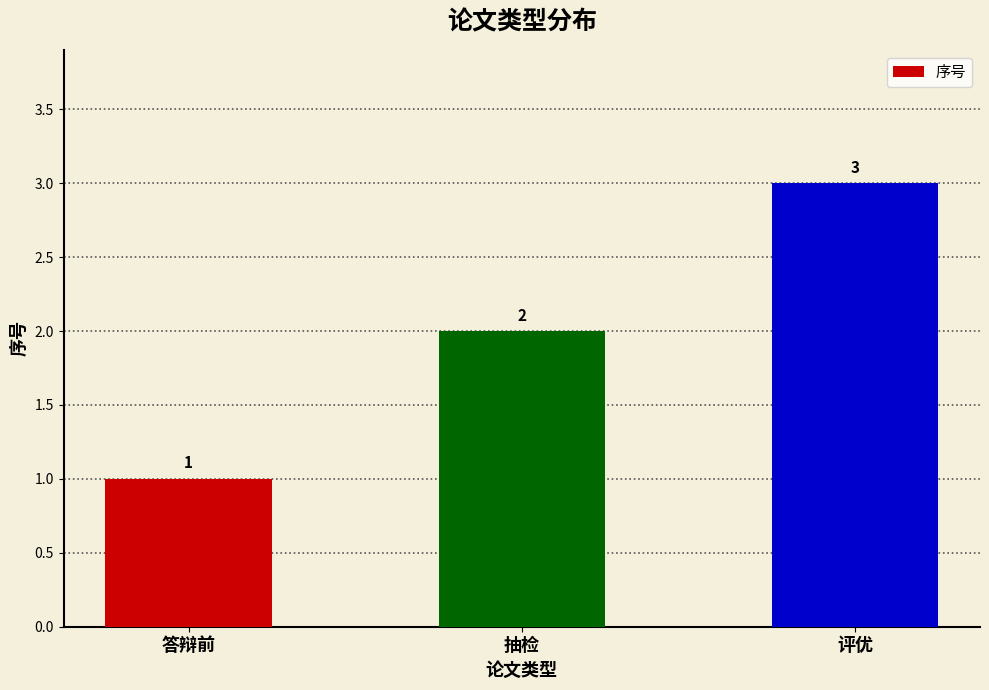

What position from the right is 评优?

1